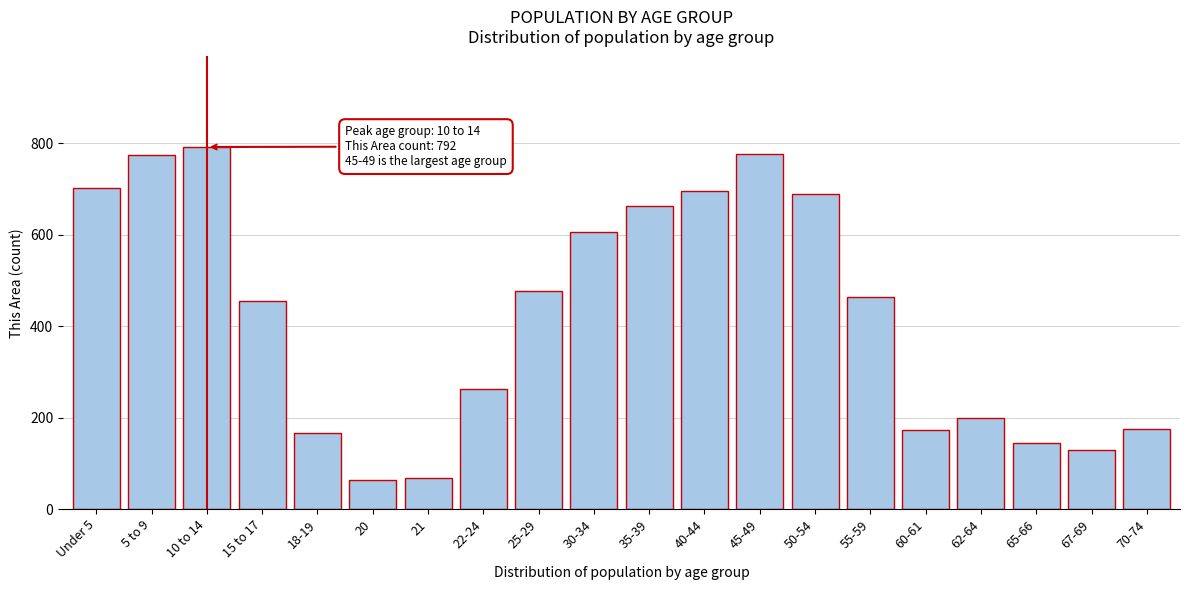

What is the minimum value shown in the chart?

64